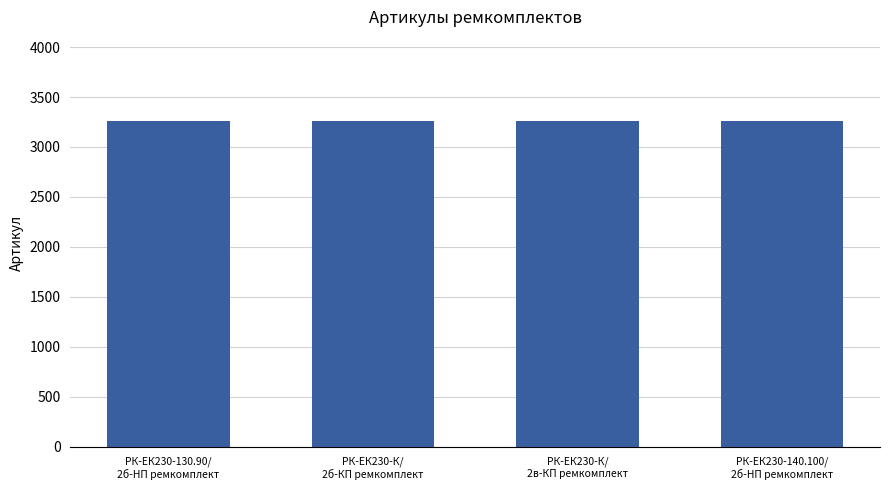

What position from the left is РК-ЕК230-К/
2в-КП ремкомплект?

3